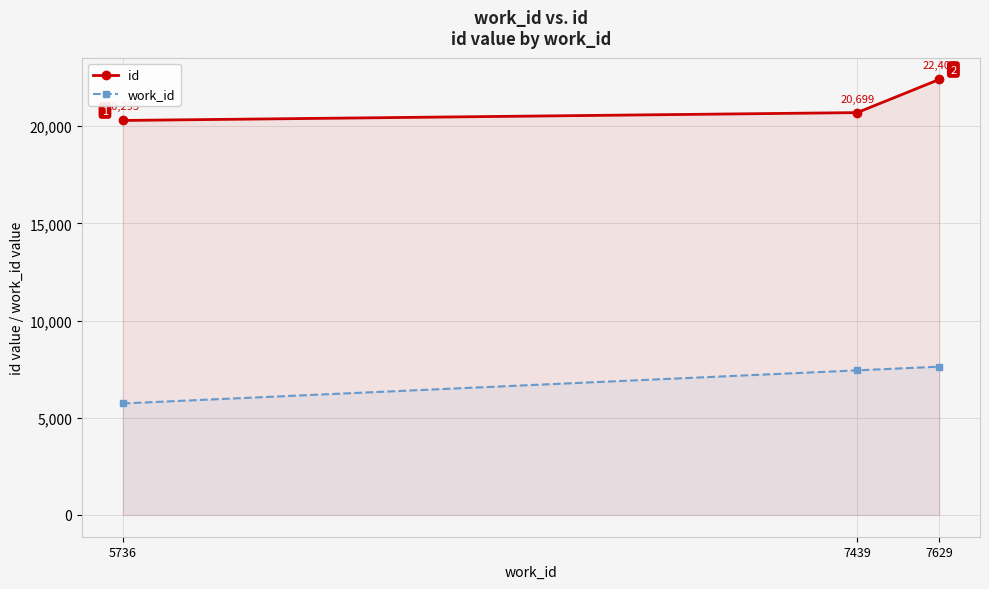

What is the sum of all work_id values?

20804